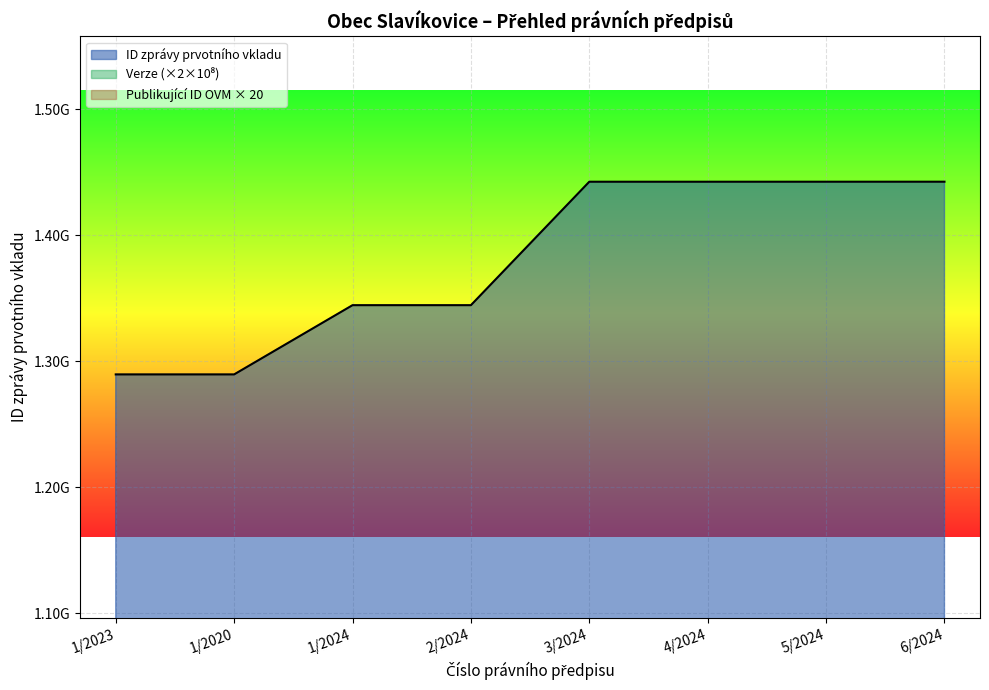

What is the spread (max minus min) of values at 1/2024?

944601594